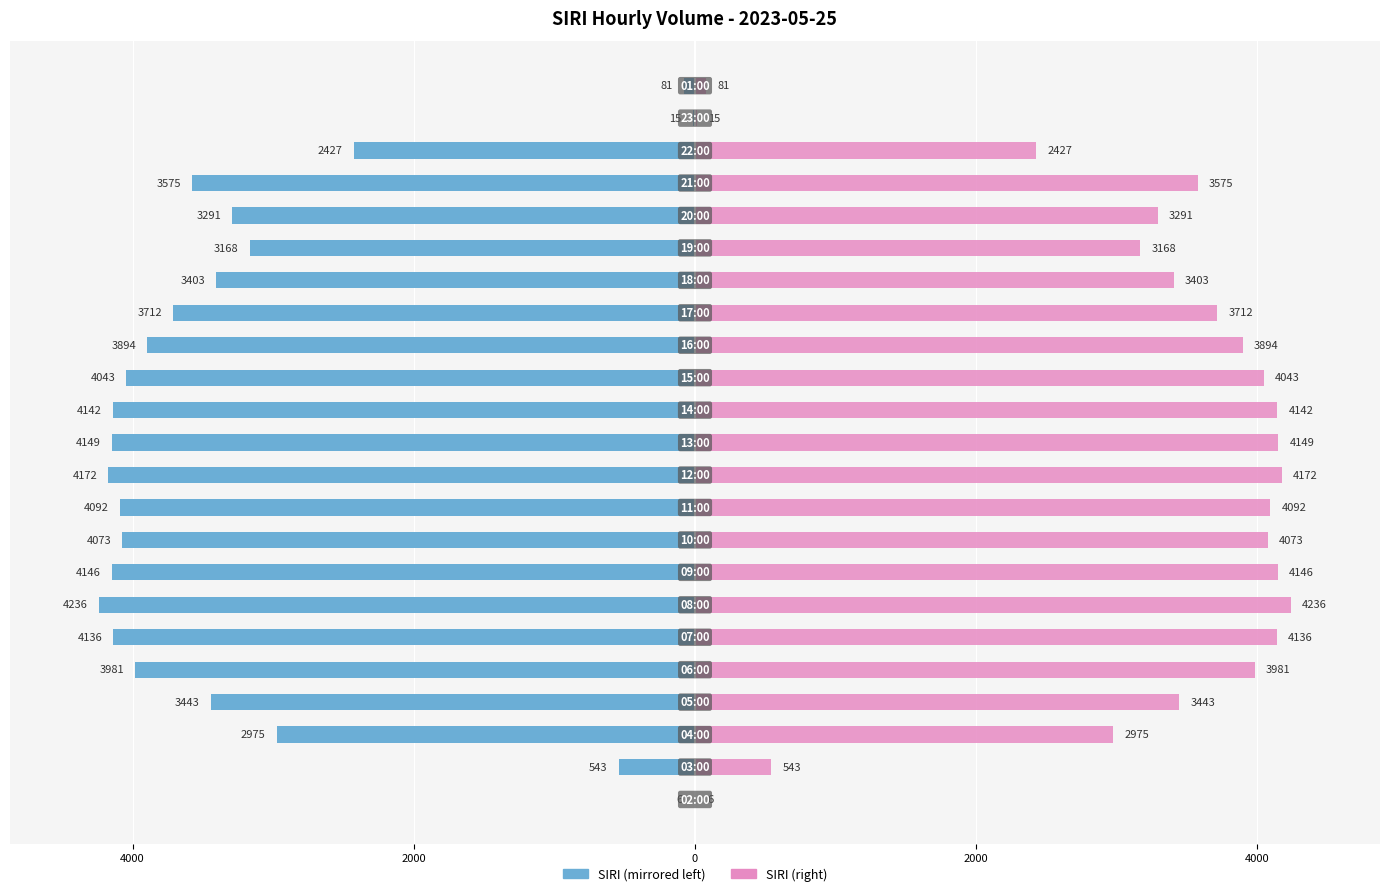

The SIRI Volume (Left) series shows -4092 at 9. True or false?

True